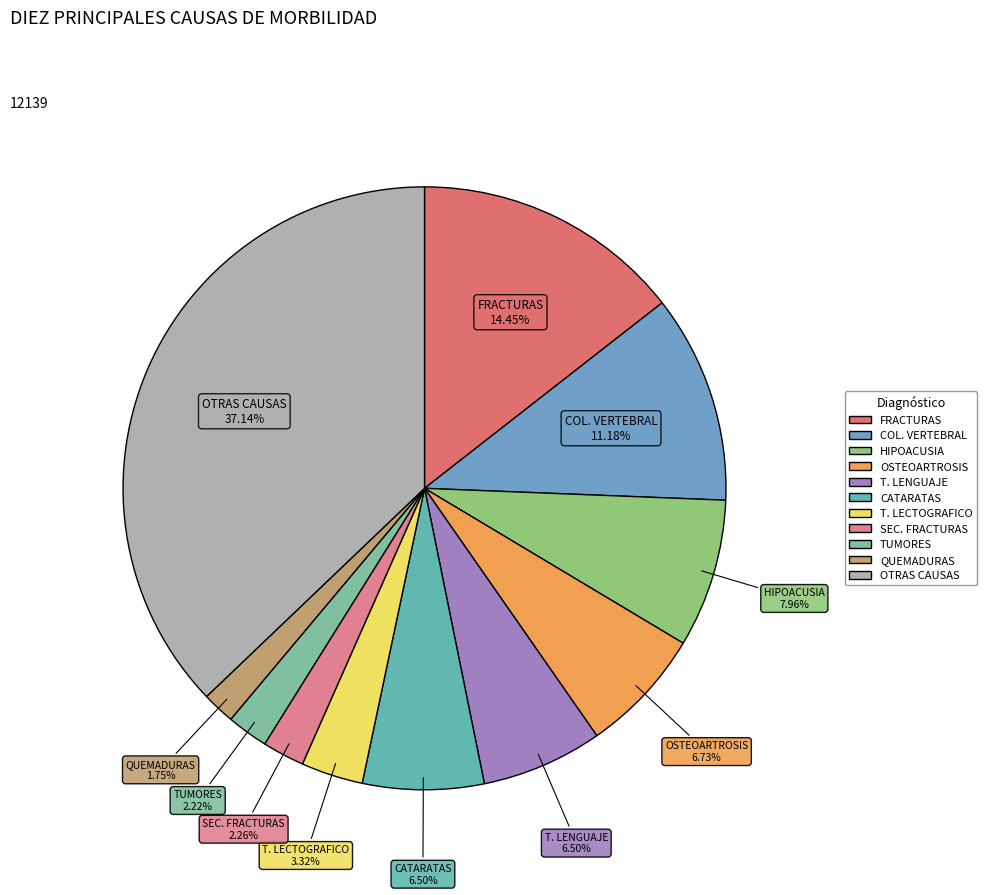

The OSTEOARTROSIS slice represents 7% of the pie. True or false?

True